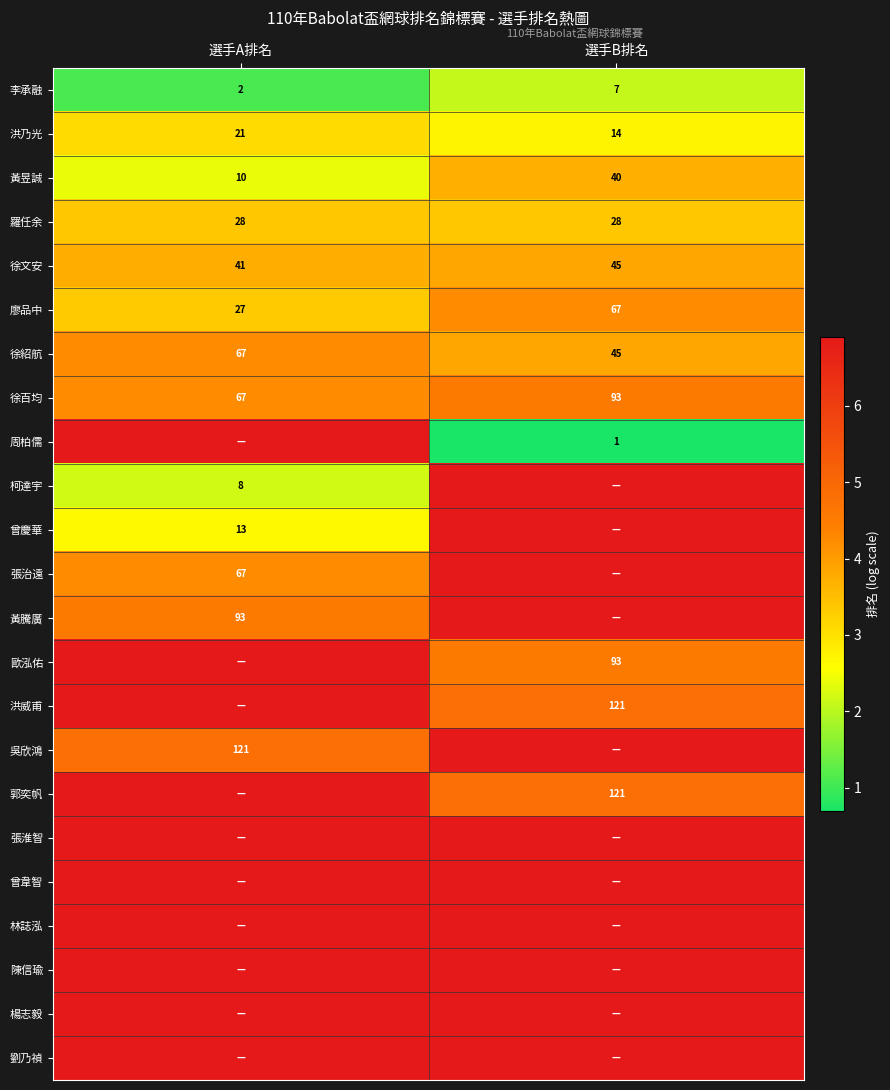

At which label is 徐文安 closest to 43?

選手A排名